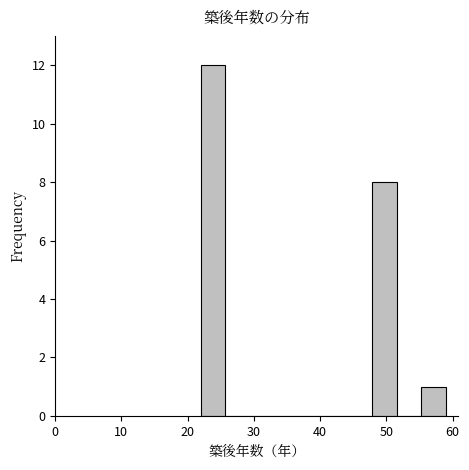

Read against the x-axis, roughly where is the centre of the tallest bar?

24